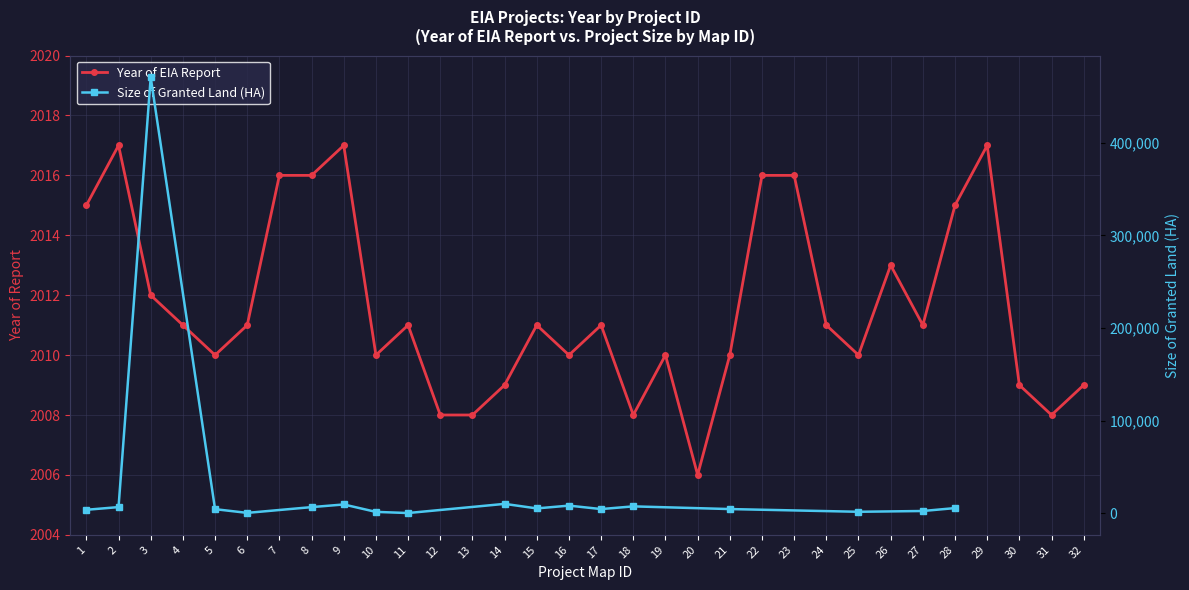

What is the smallest value displayed?

2006